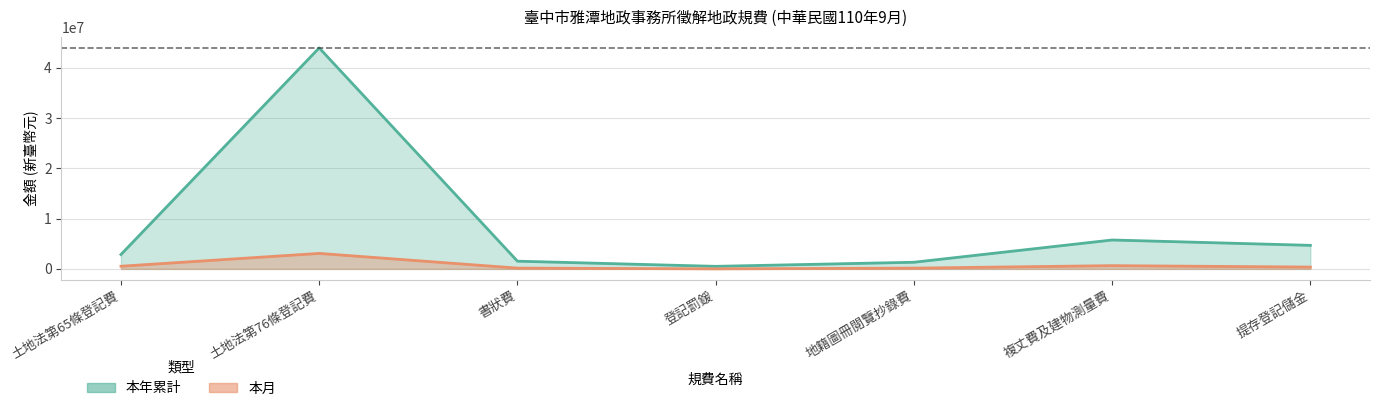

How many values in the 本月 series exceed 360417?

3